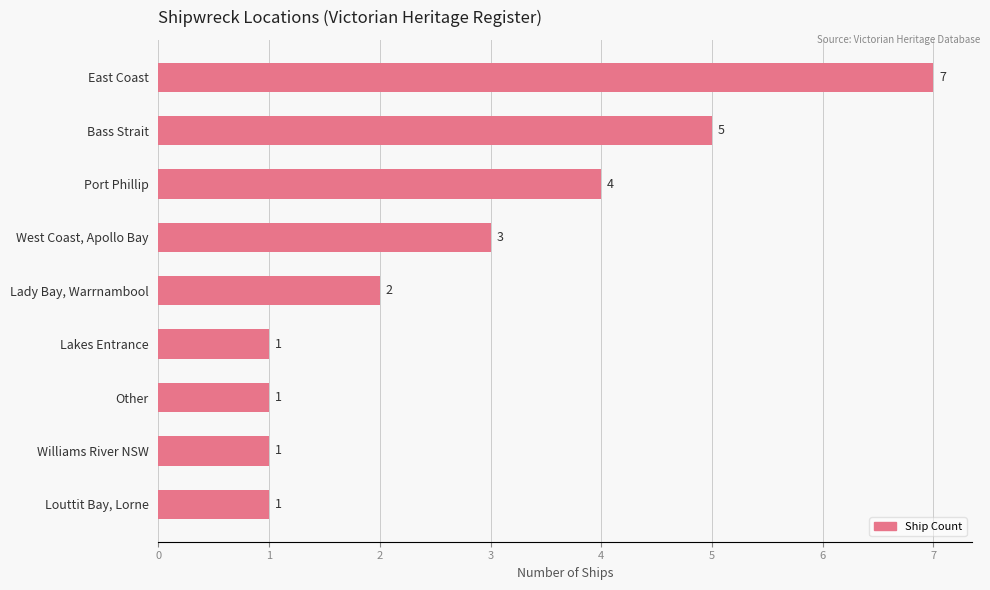

Reading top to bottom, list all the values displayed in this chart.

East Coast=7	Bass Strait=5	Port Phillip=4	West Coast, Apollo Bay=3	Lady Bay, Warrnambool=2	Lakes Entrance=1	Other=1	Williams River NSW=1	Louttit Bay, Lorne=1